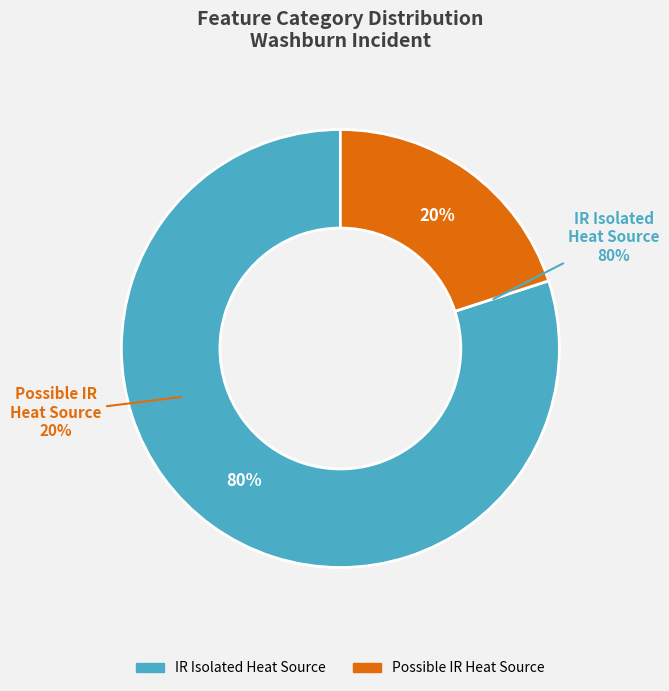

How many segments does this pie chart have?

2